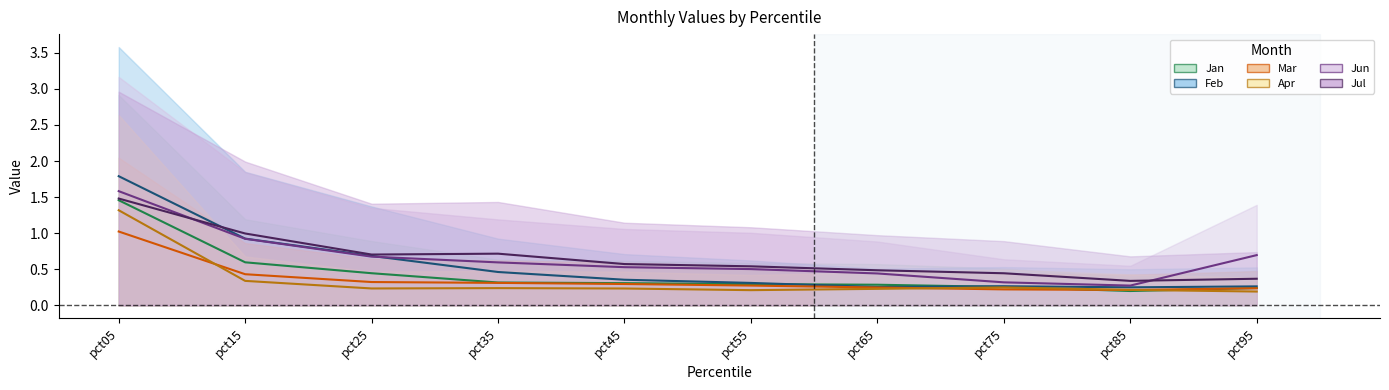

What is the smallest value displayed?

0.2